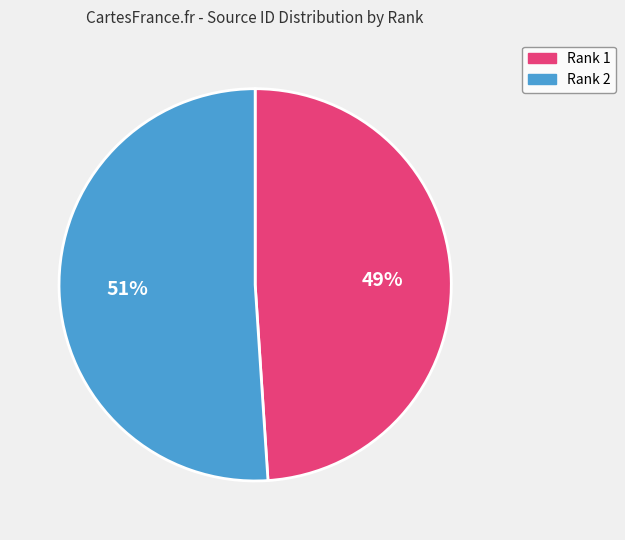

Does Rank 1 account for over 50% of the chart?

No